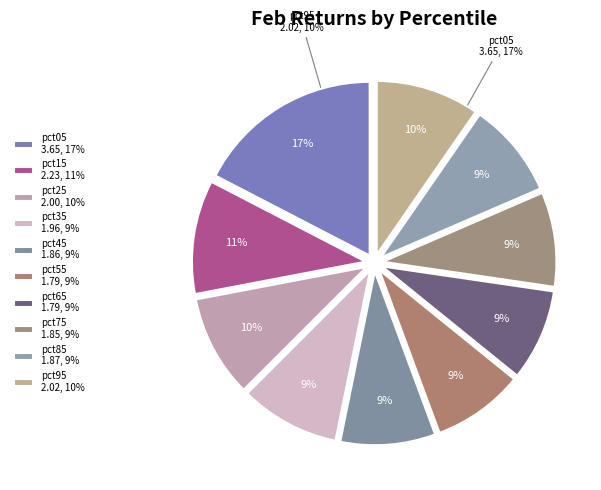

To the nearest percent, what is the average slice percentage?

10%